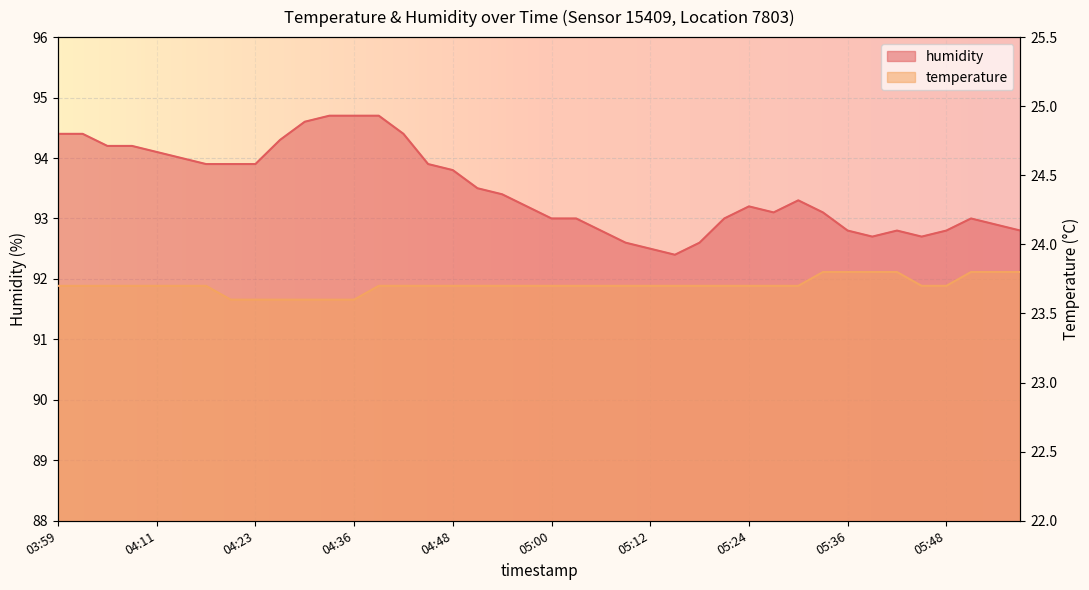

What is the sum of all humidity values?

3739.3